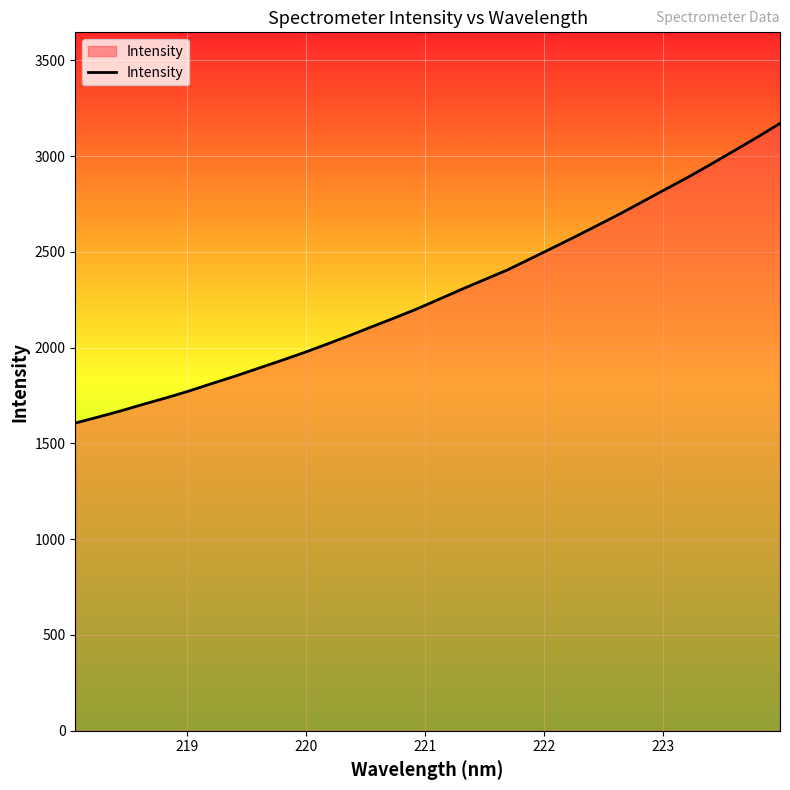

What is the maximum value shown in the chart?

3170.2